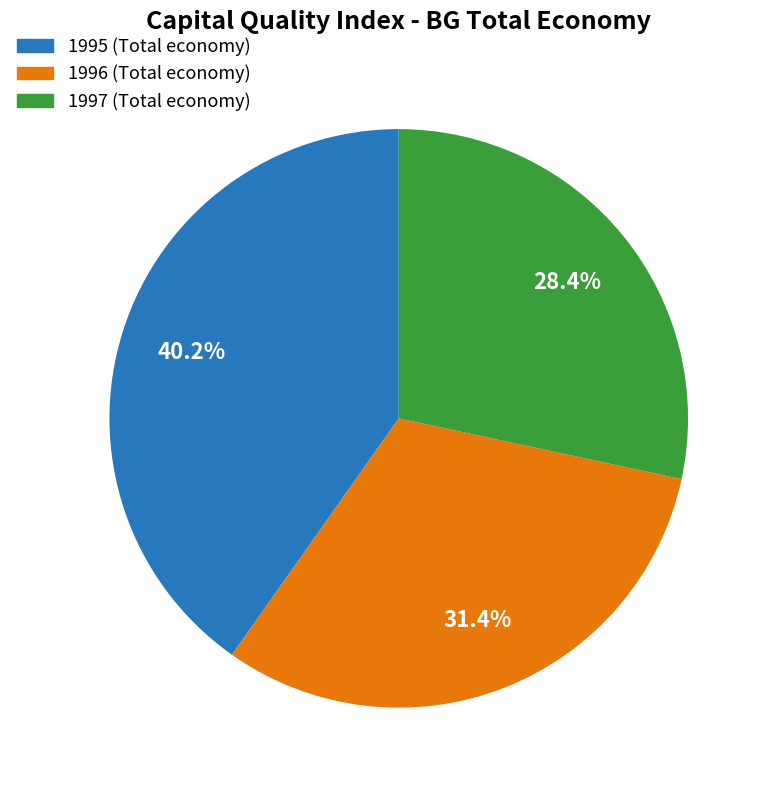

What is the total percentage of 1996 and 1997?

59.8%